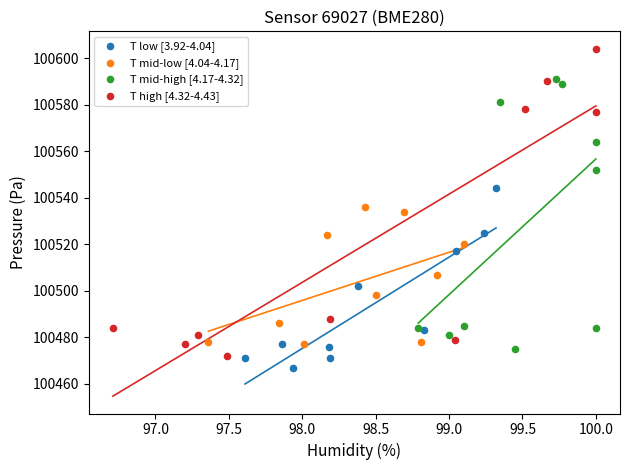

Which series has the largest Y range (max minus min)?

T high [4.32-4.43]